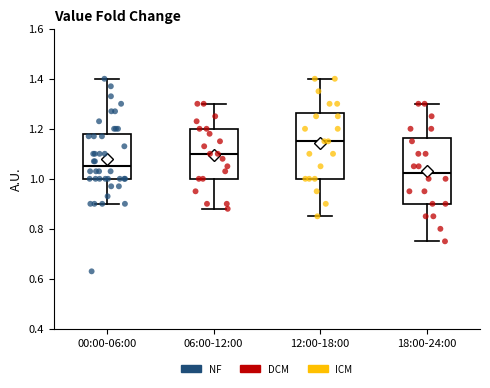

Which box's median line is the highest?

12:00-18:00